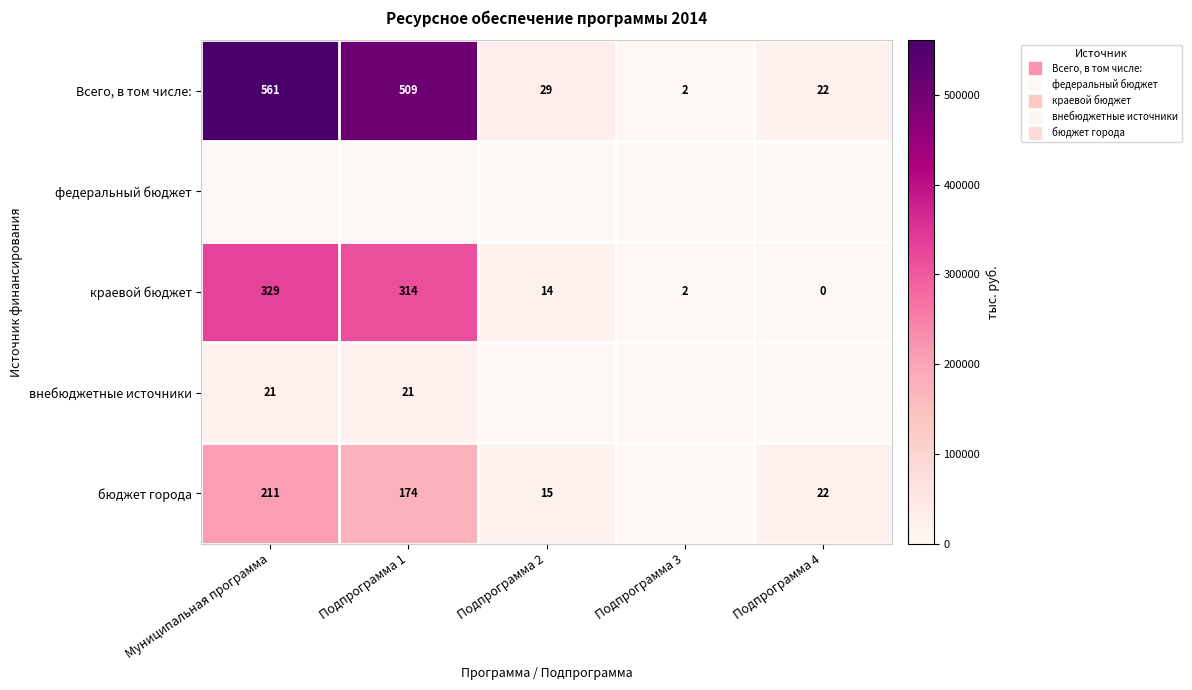

What is the difference between the highest and lowest values at Подпрограмма 1?

508723.4